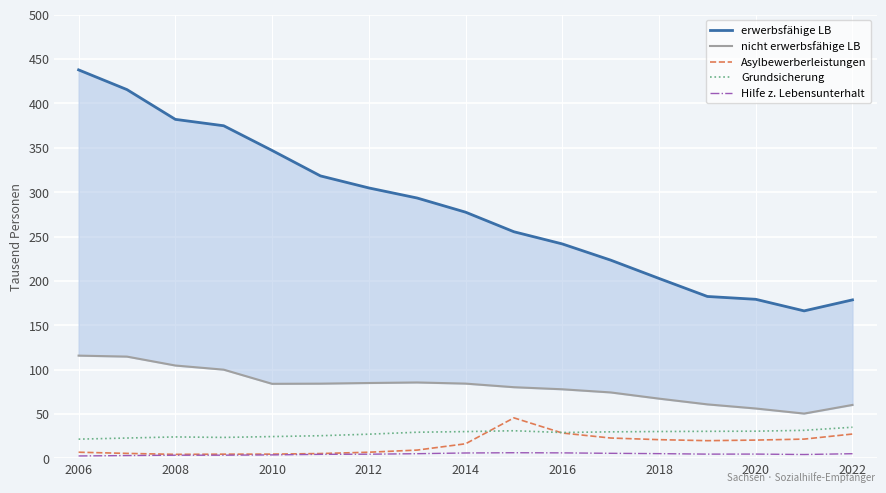

True or false: Hilfe z. Lebensunterhalt and Grundsicherung cross at least once.

False